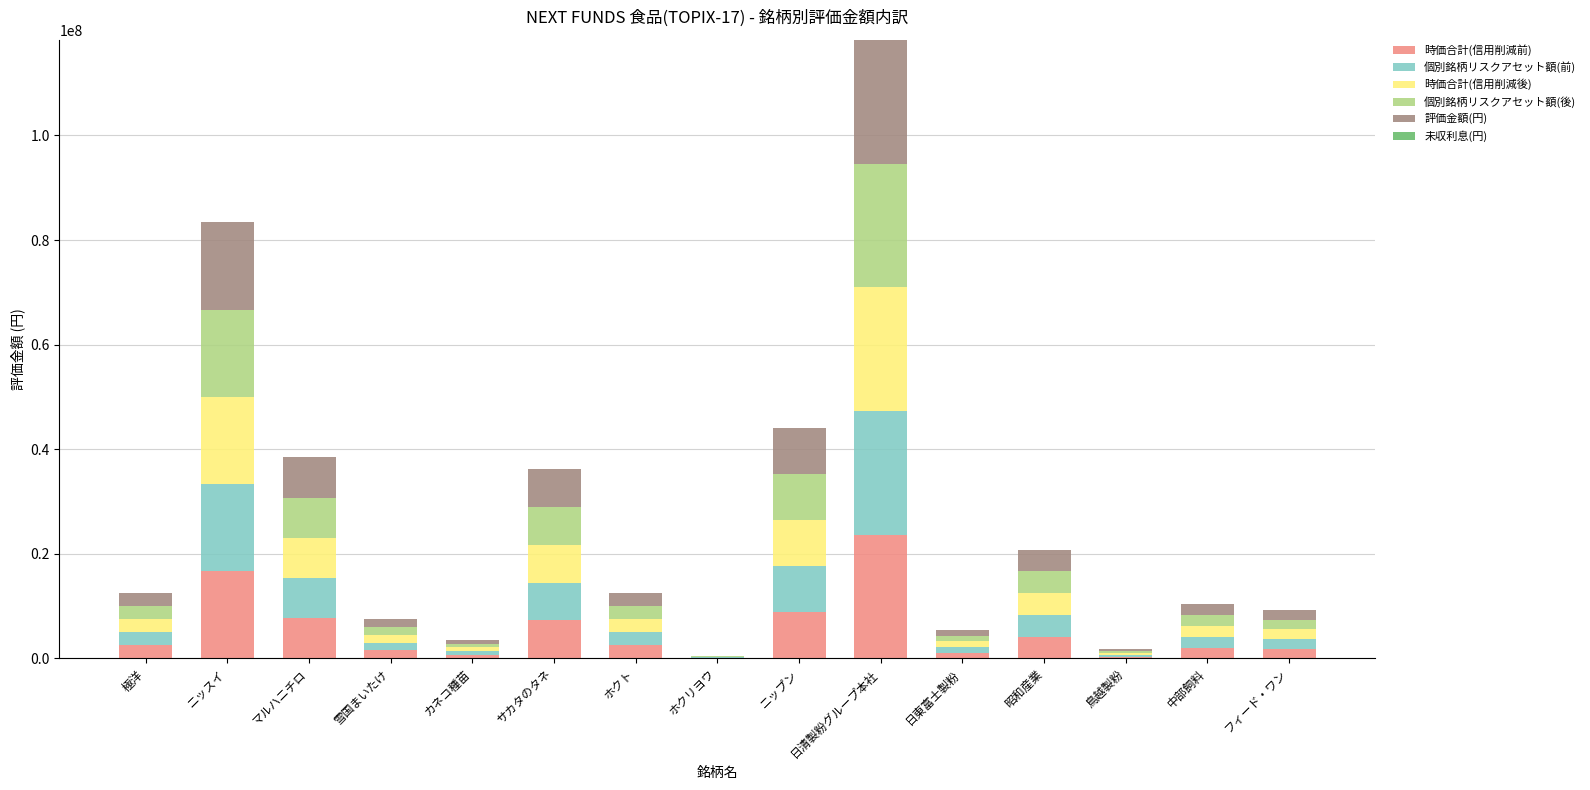

At which category is the sum across all series the highest?

日清製粉グループ本社